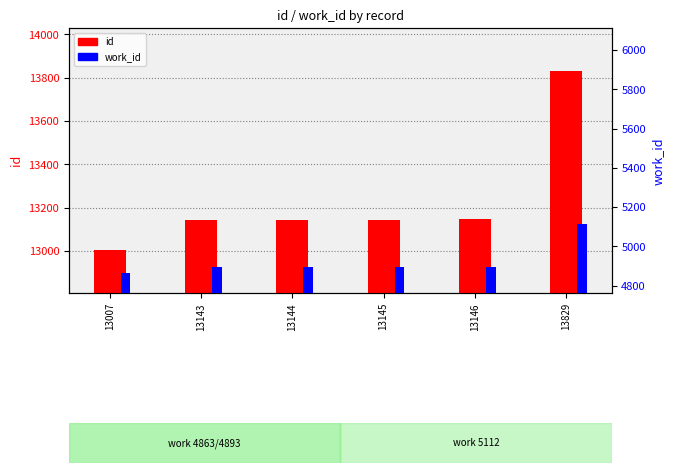

Is the value of work_id at 13143 greater than the value of id at 13145?

No